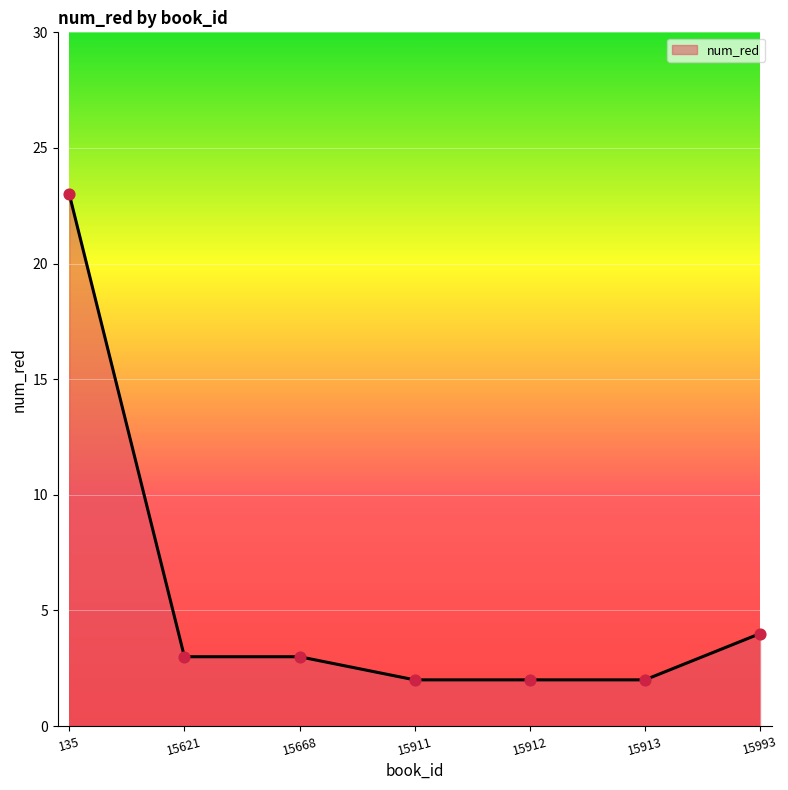

Which has a higher value, 15621 or 15913?

15621